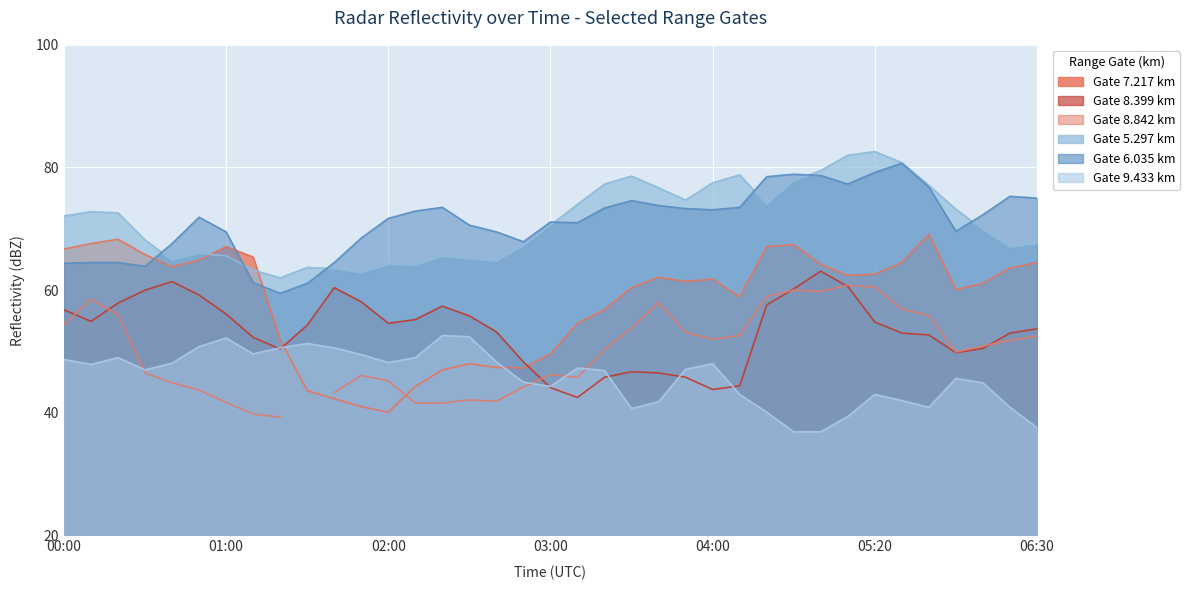

What is the label of the 15th point from the left?

2014/08/24 02:20